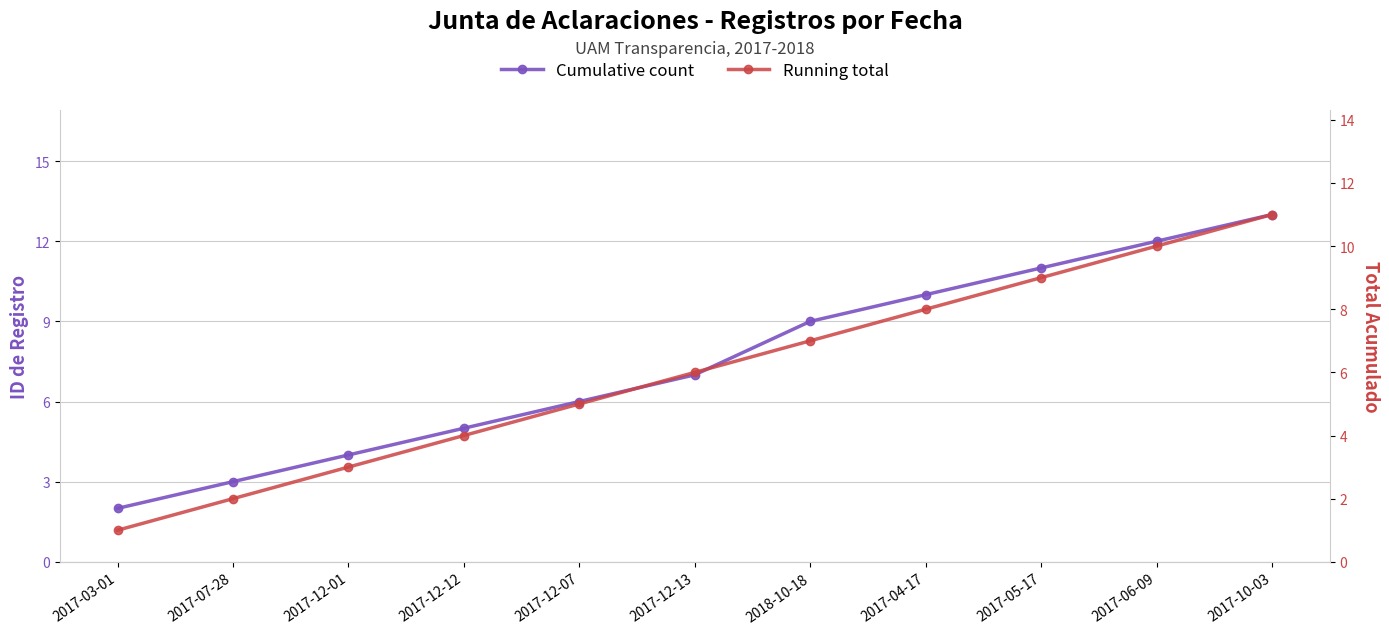

Which category has the highest value in the Cumulative count series?

2017-10-03